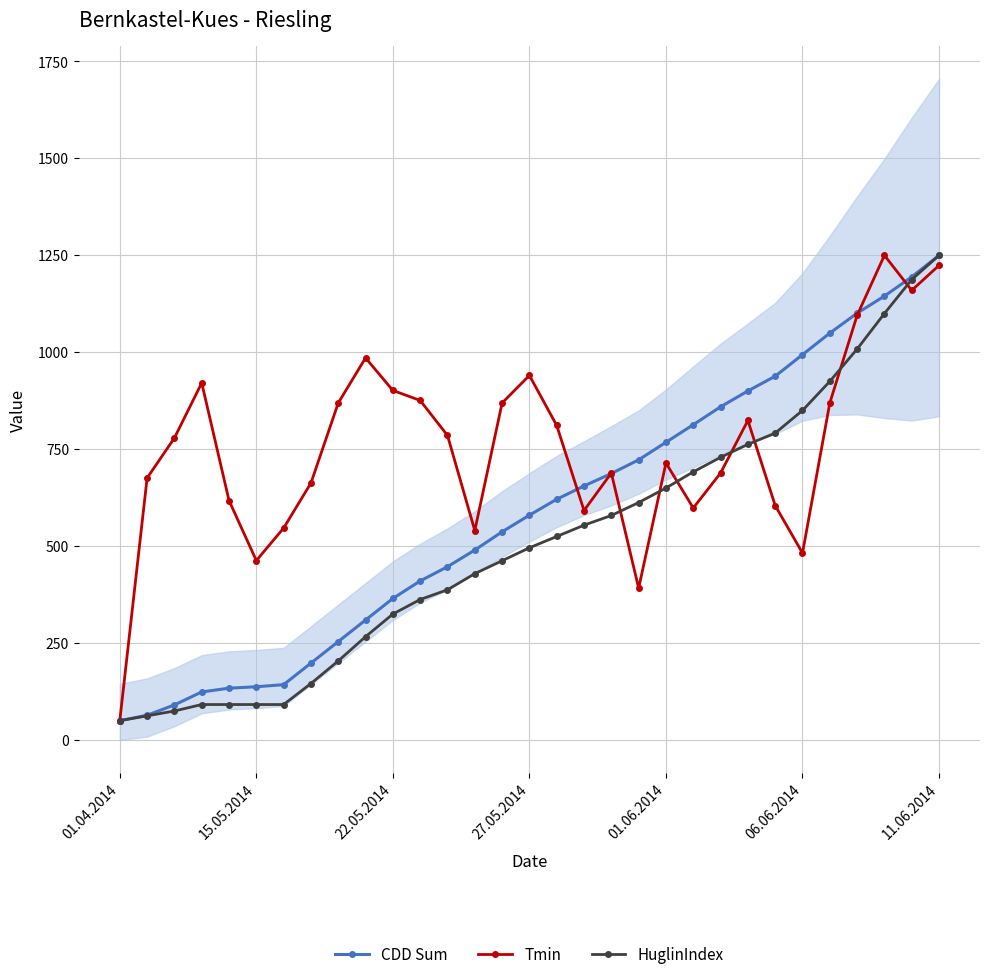

The CDD Sum series shows 1120.8 at 19. True or false?

False